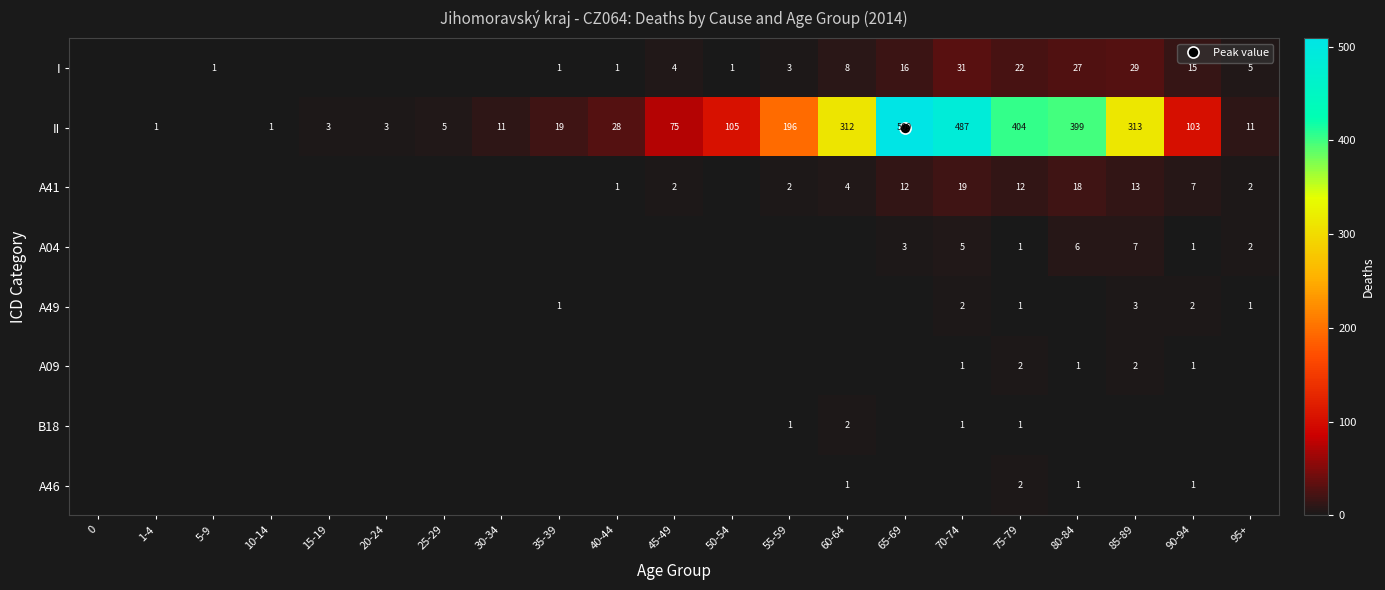

The value of A46 at 55-59 is 0. True or false?

True